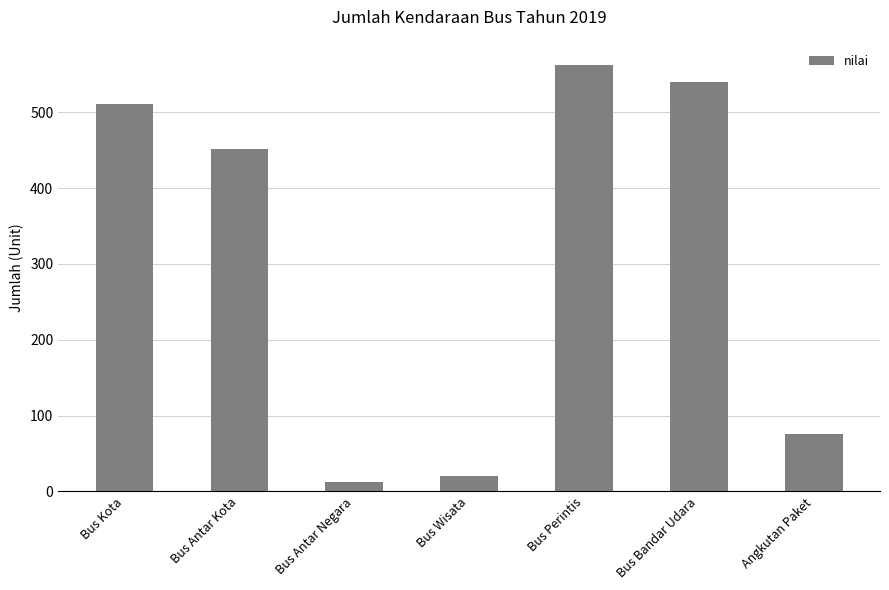

How many bars are there in total?

7